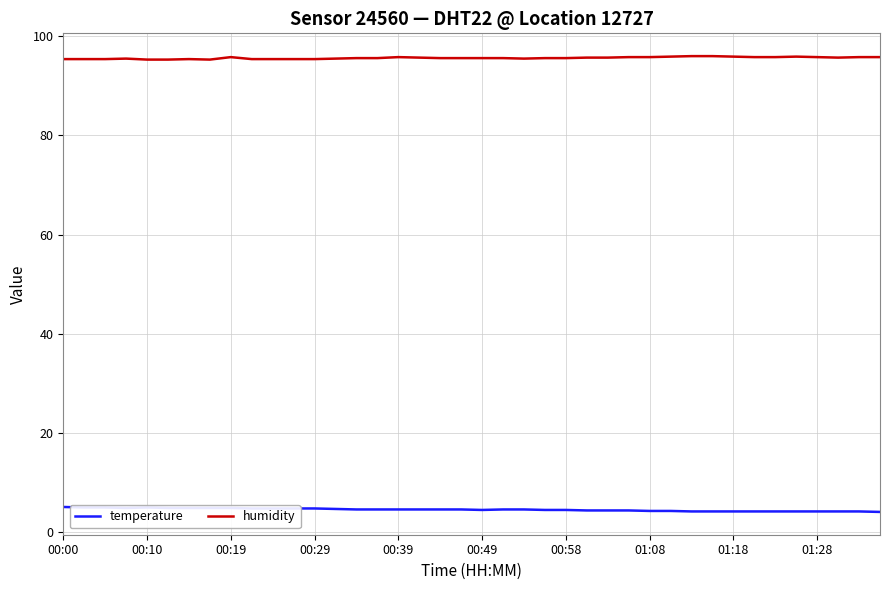

What is the greatest value displayed?

96.0